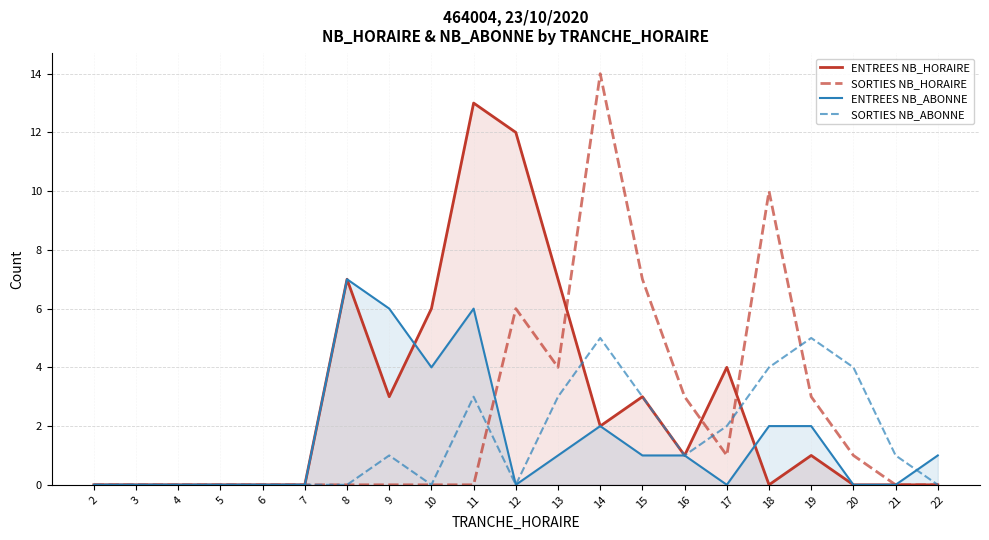

List the labels in order of SORTIES NB_ABONNE value, smallest first.

2, 3, 4, 5, 6, 7, 8, 10, 12, 22, 9, 16, 21, 17, 11, 13, 15, 18, 20, 14, 19